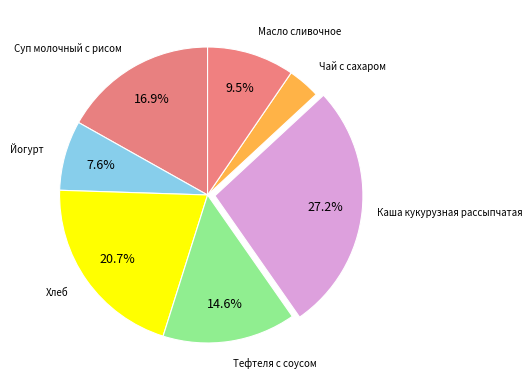

Rank the categories by value from lowest to highest.

Чай с сахаром, Йогурт, Масло сливочное, Тефтеля с соусом, Суп молочный с рисом, Хлеб, Каша кукурузная рассыпчатая